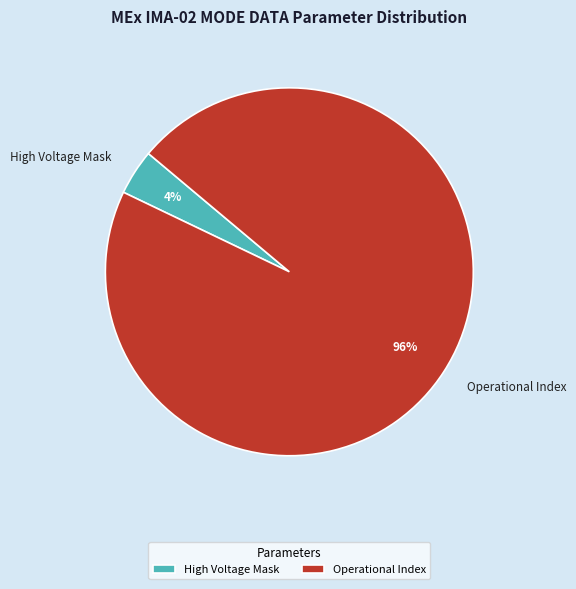

Do High Voltage Mask and Operational Index together represent more than half of the pie?

Yes